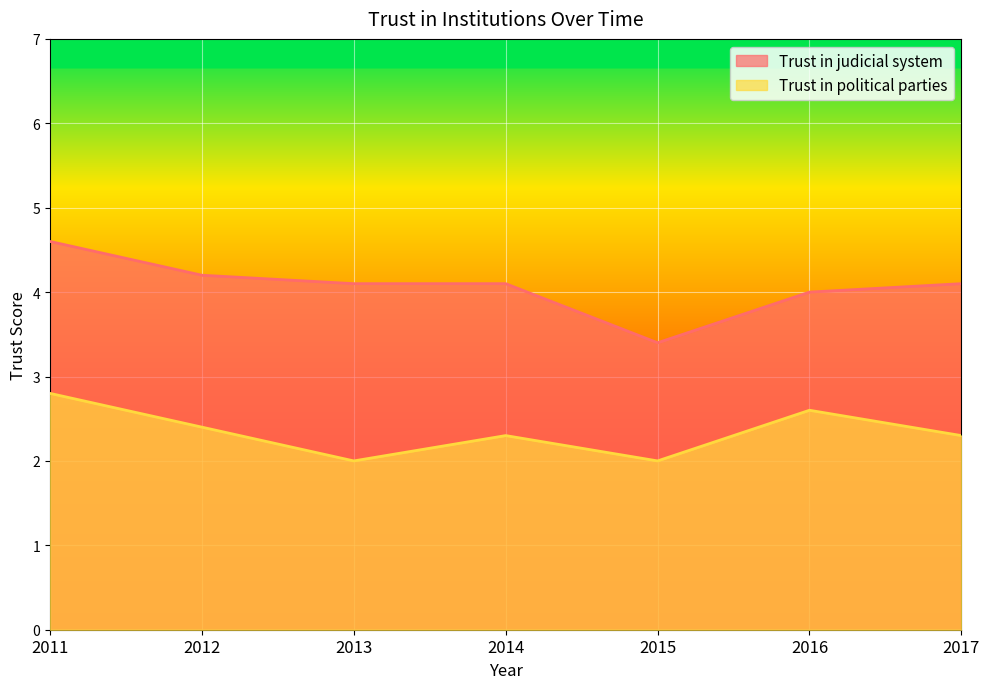

The Trust in political parties series shows 2.6 at 2016. True or false?

True